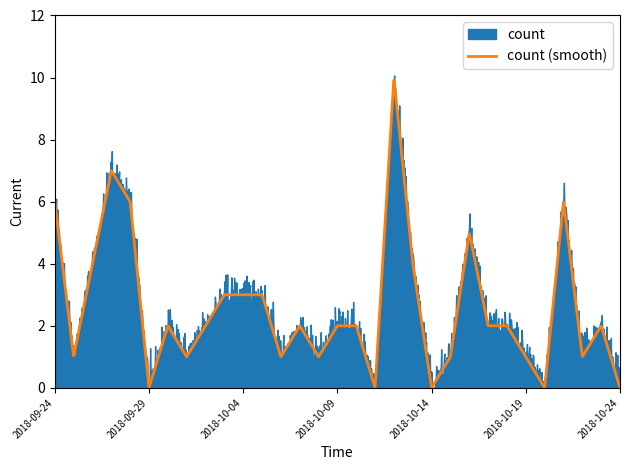

Which has a higher value, 2018-09-25 or 2018-10-23?

2018-10-23